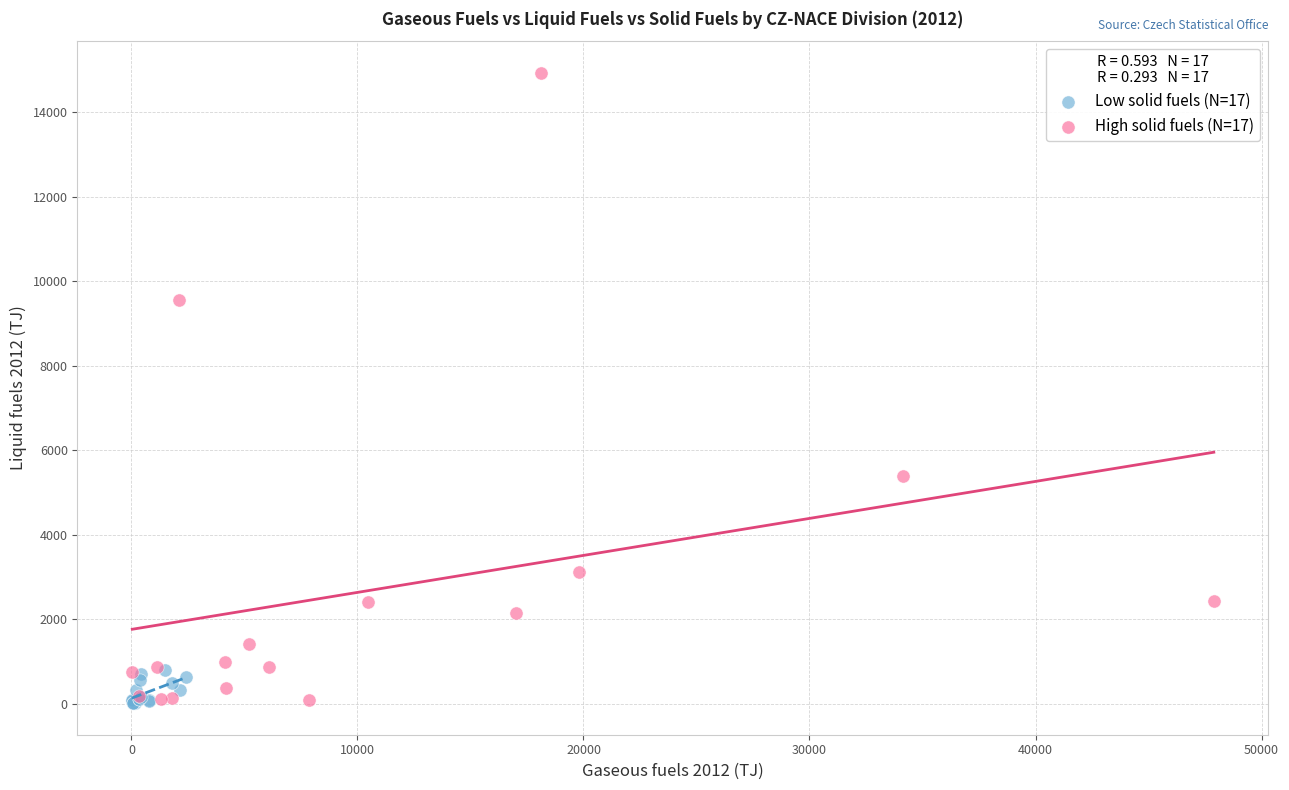

Which series contains the highest Y value?

High solid fuels (N=17)